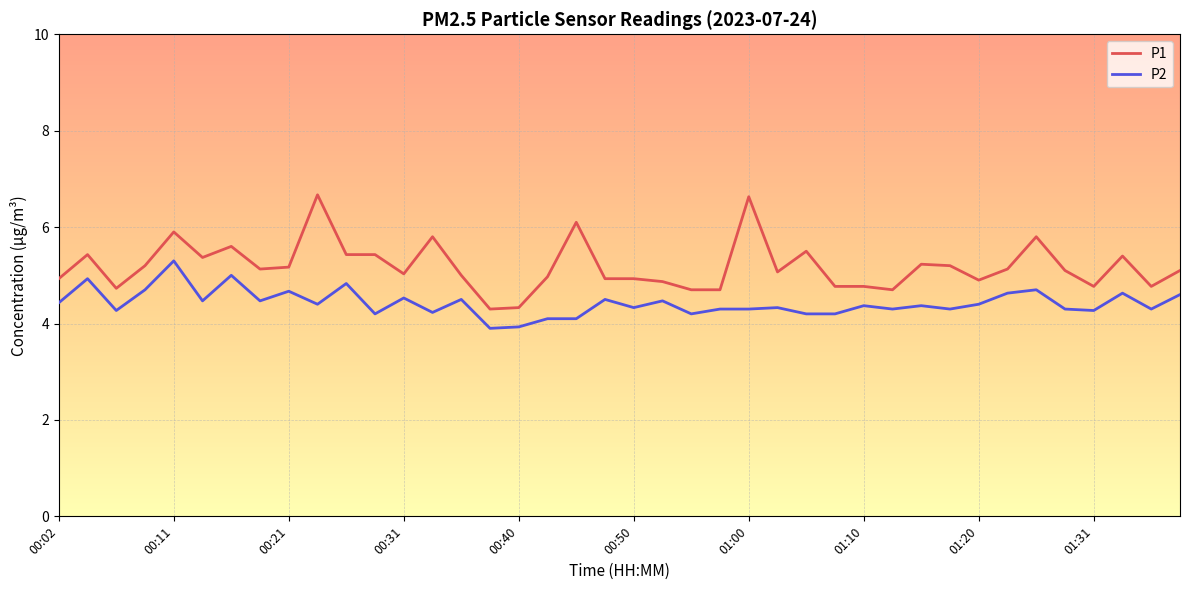

True or false: P1 and P2 intersect in this chart.

False